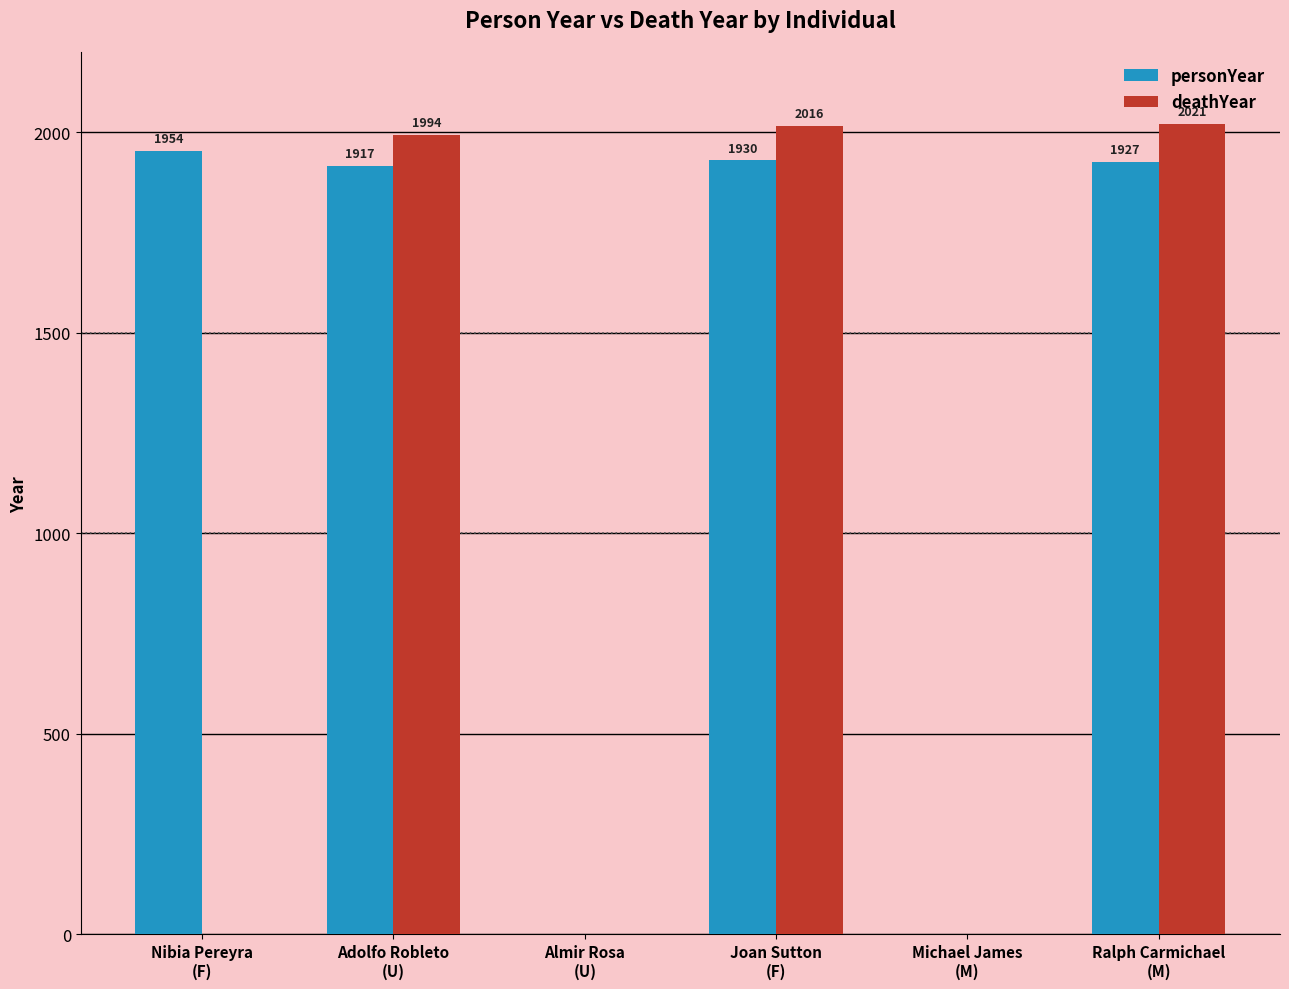

Which series has the largest total across all categories?

personYear